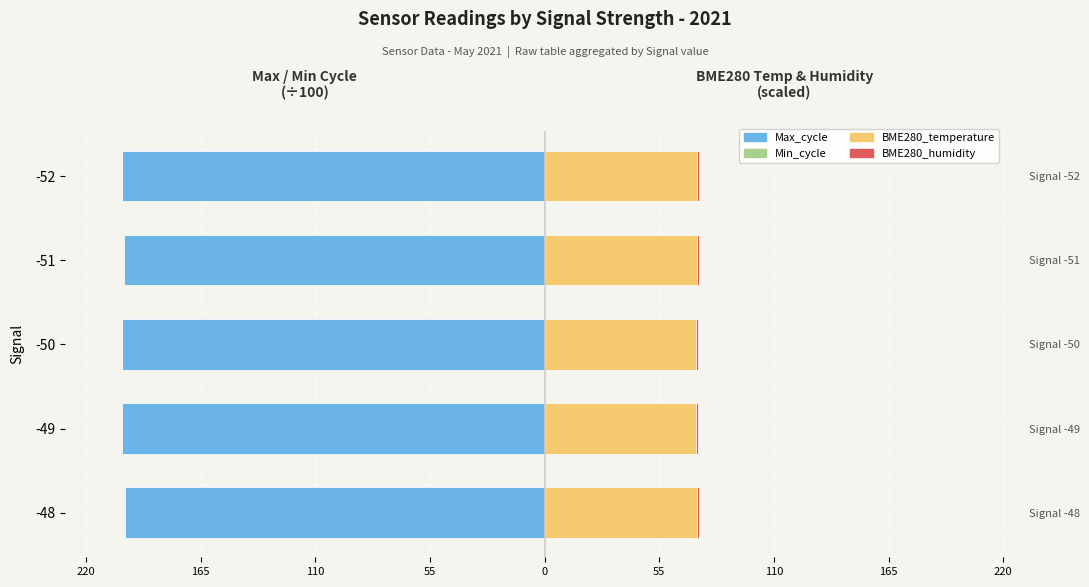

Which series has the largest range (max minus min)?

Max_cycle